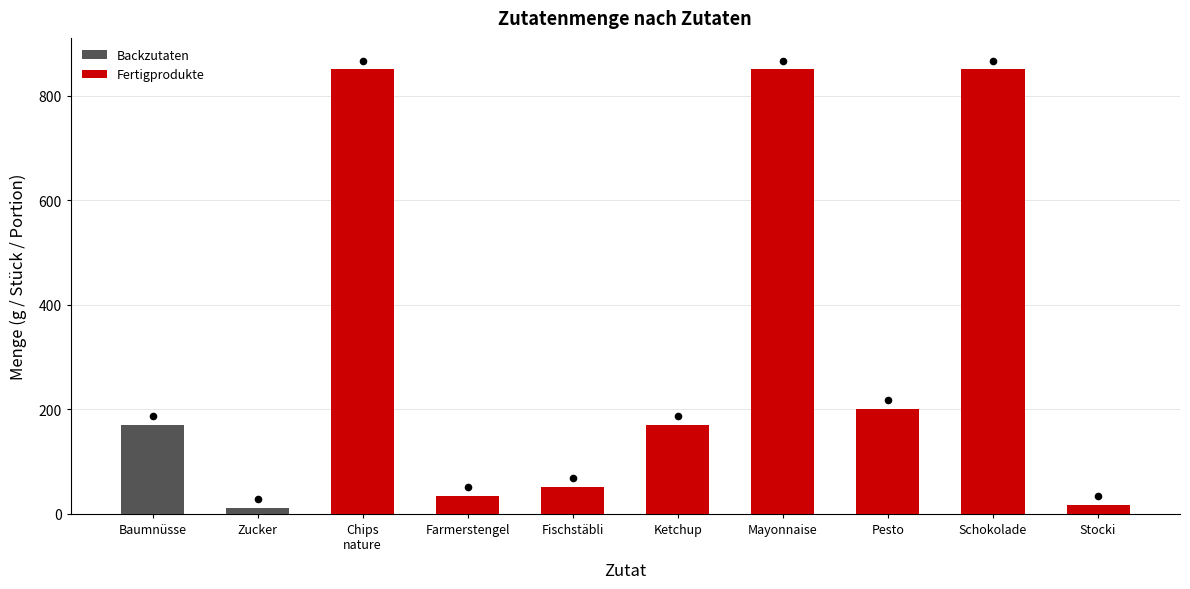

What is the ratio of the value at Fischstäbli to the value at Ketchup?

0.3